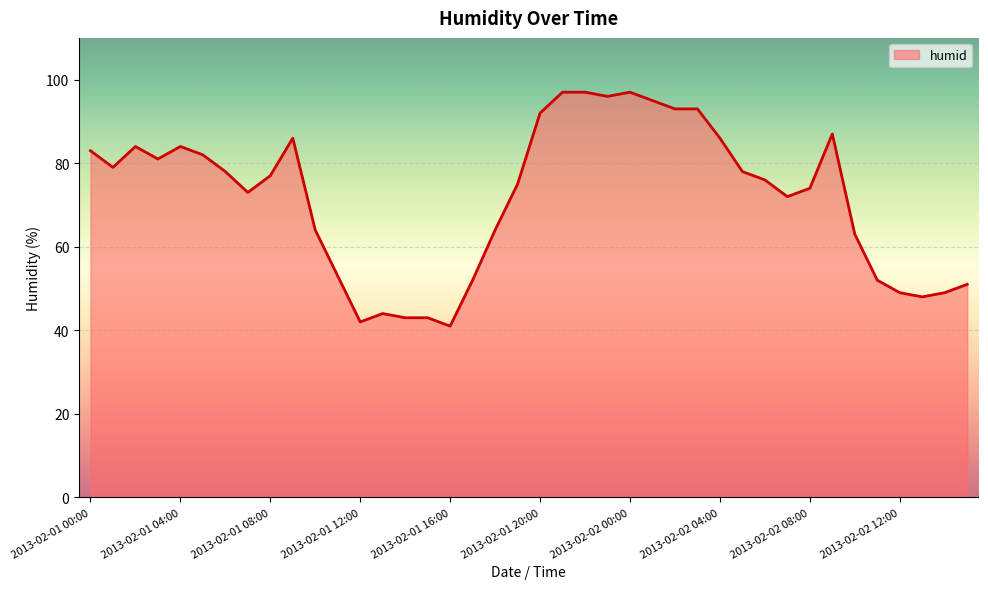

What is the smallest value displayed?

41